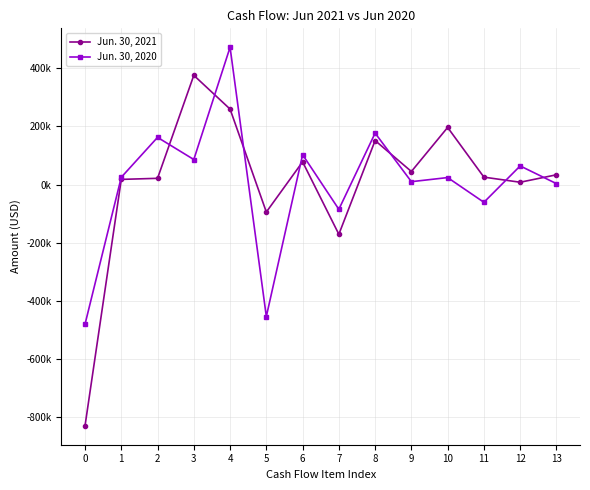

At 1, list the series in order from largest to smallest.

Jun. 30, 2020, Jun. 30, 2021